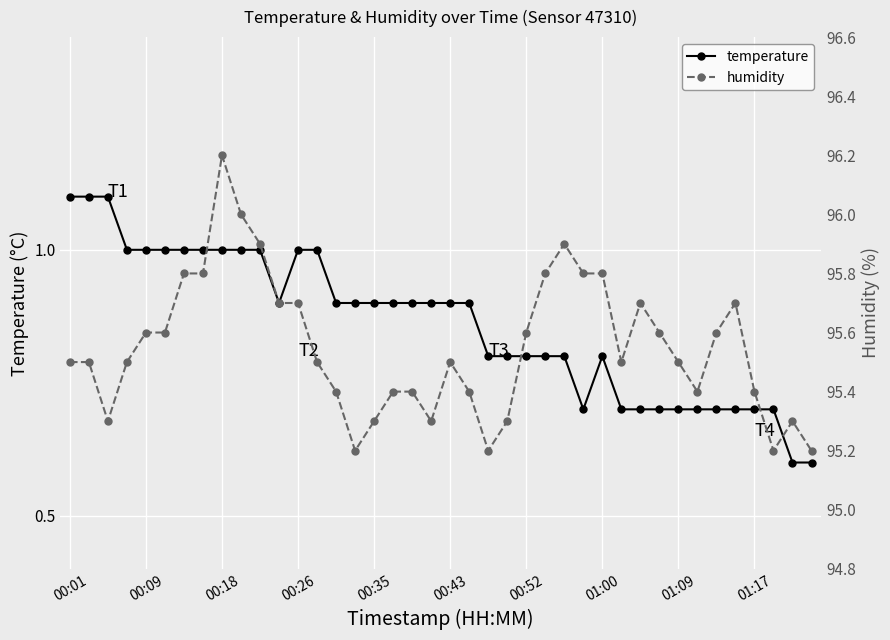

What is the average value of the humidity series?

95.5